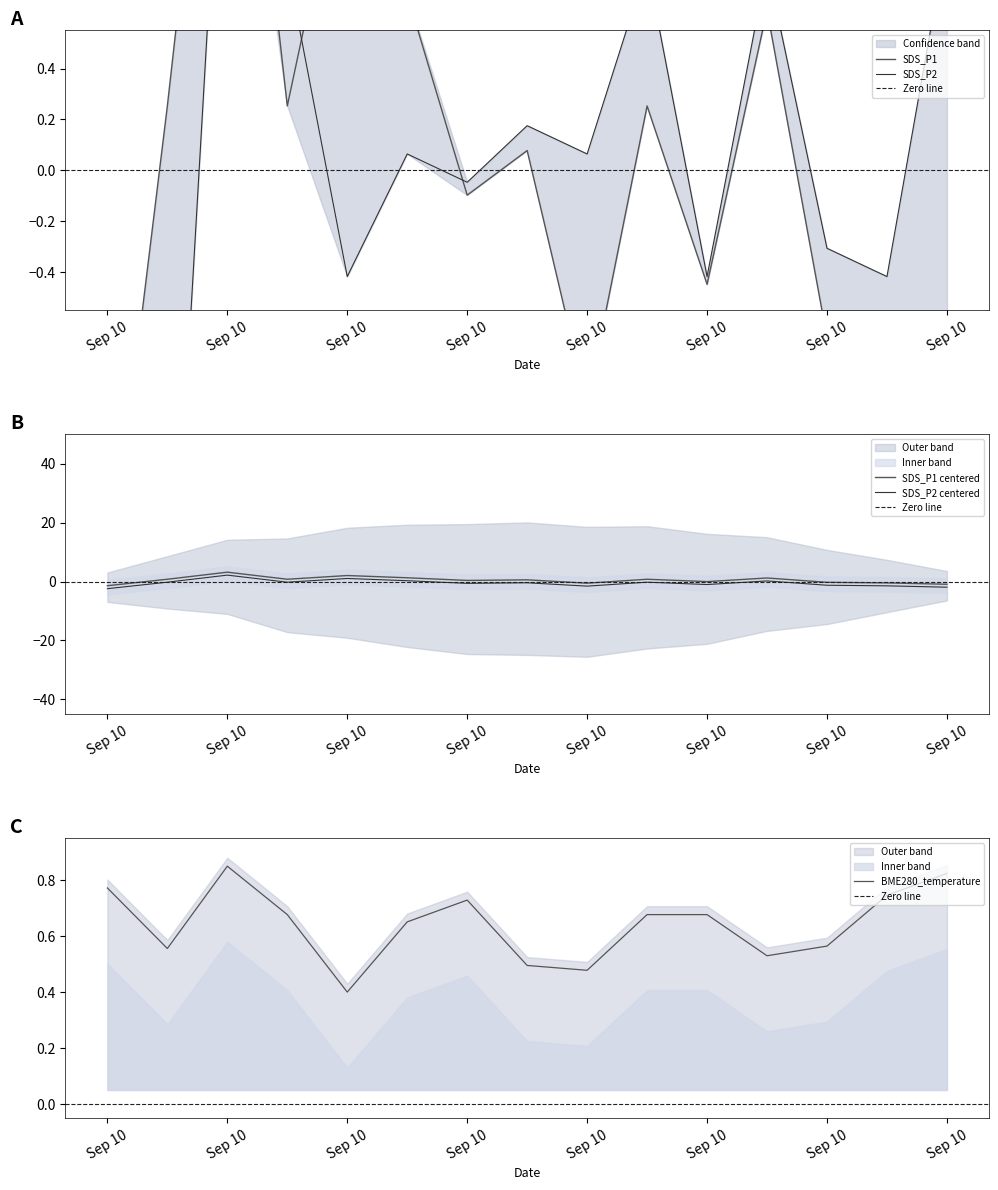

What is the value of the SDS_P1 point at the 11th from the left?

-0.4